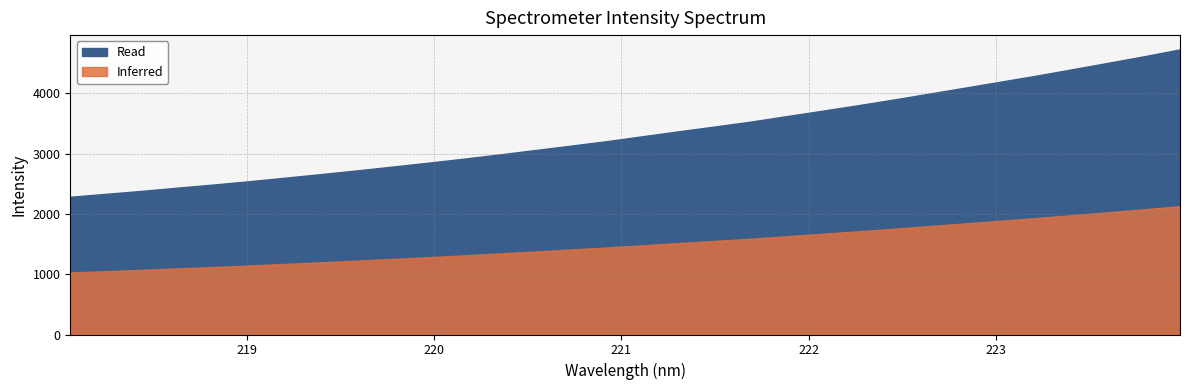

What is the label of the 8th point from the left?

219.3979